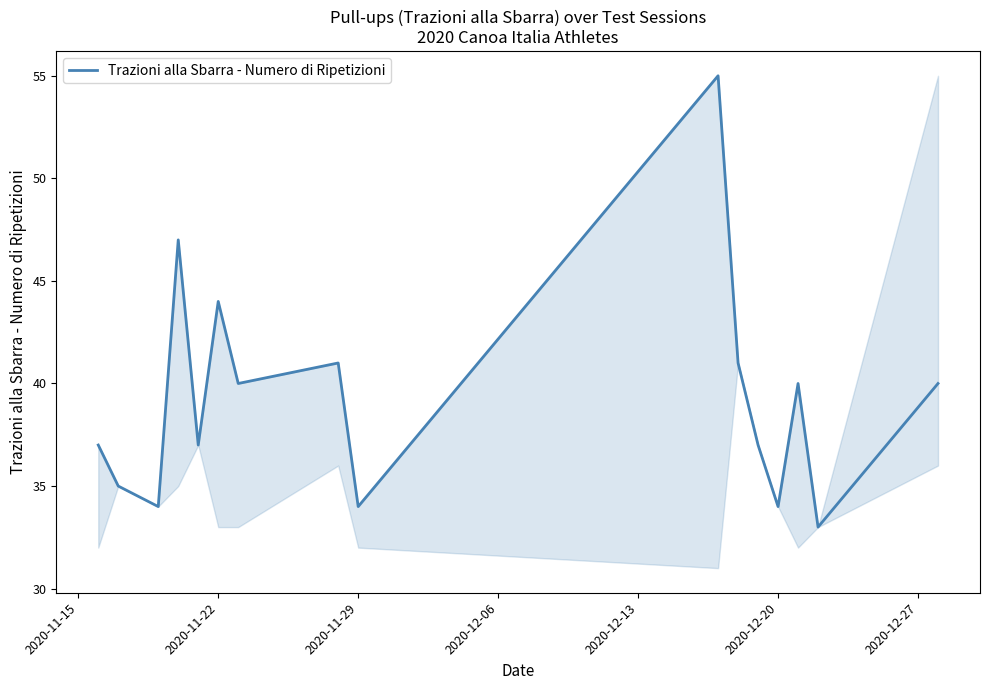

What is the difference between the maximum and minimum values?

22